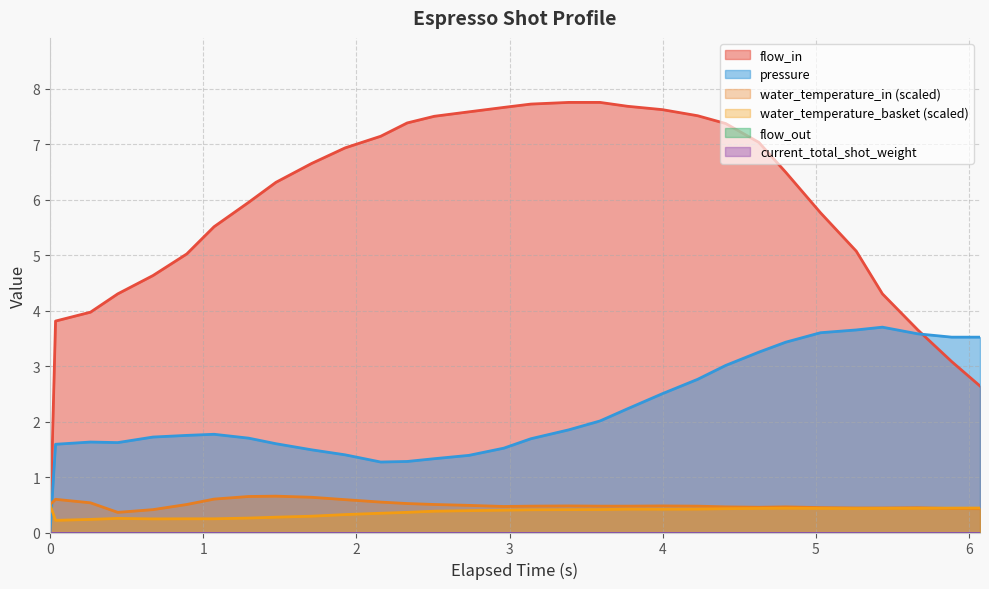

True or false: water_temperature_in and water_temperature_basket intersect in this chart.

True